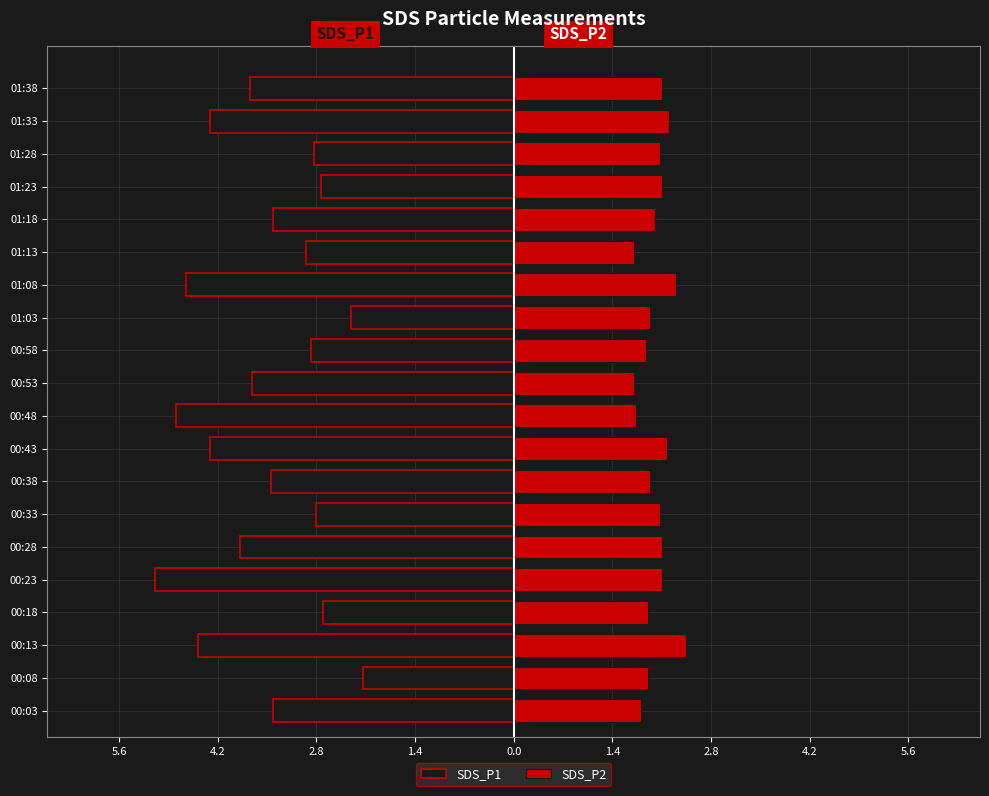

Which series has the largest range (max minus min)?

SDS_P1